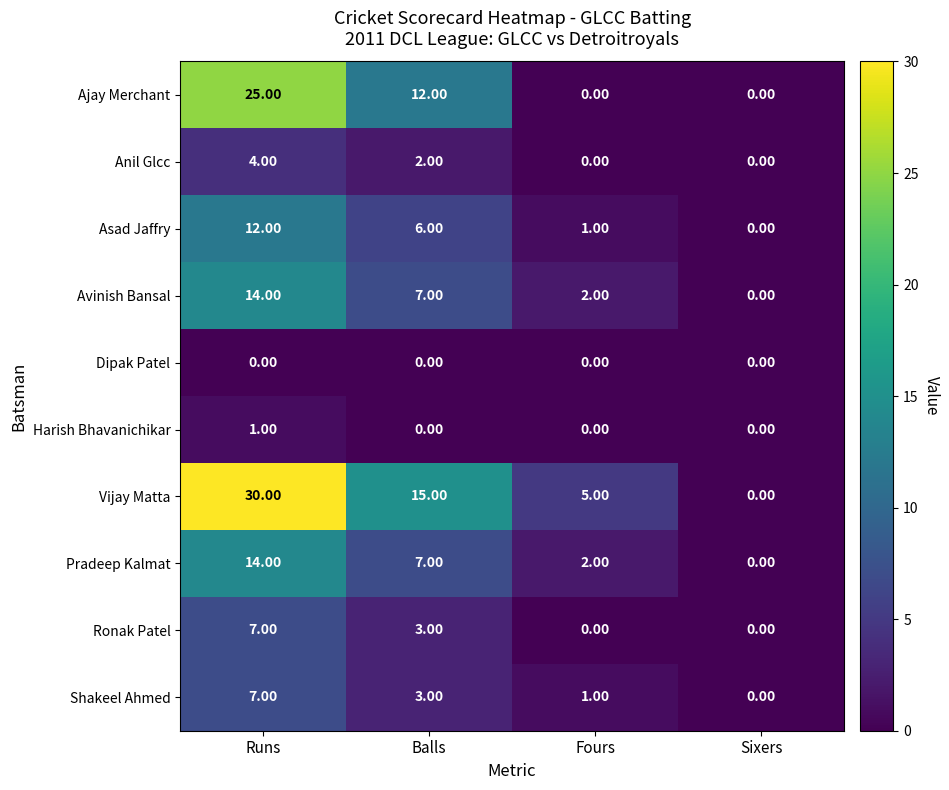

Which category has the highest value across all series?

Runs